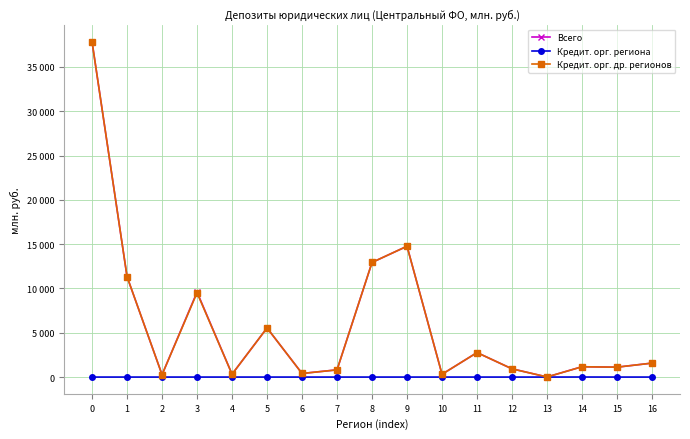

Rank the categories by Кредит. орг. региона value from lowest to highest.

0, 1, 2, 3, 4, 5, 6, 7, 8, 9, 10, 11, 12, 13, 15, 16, 14